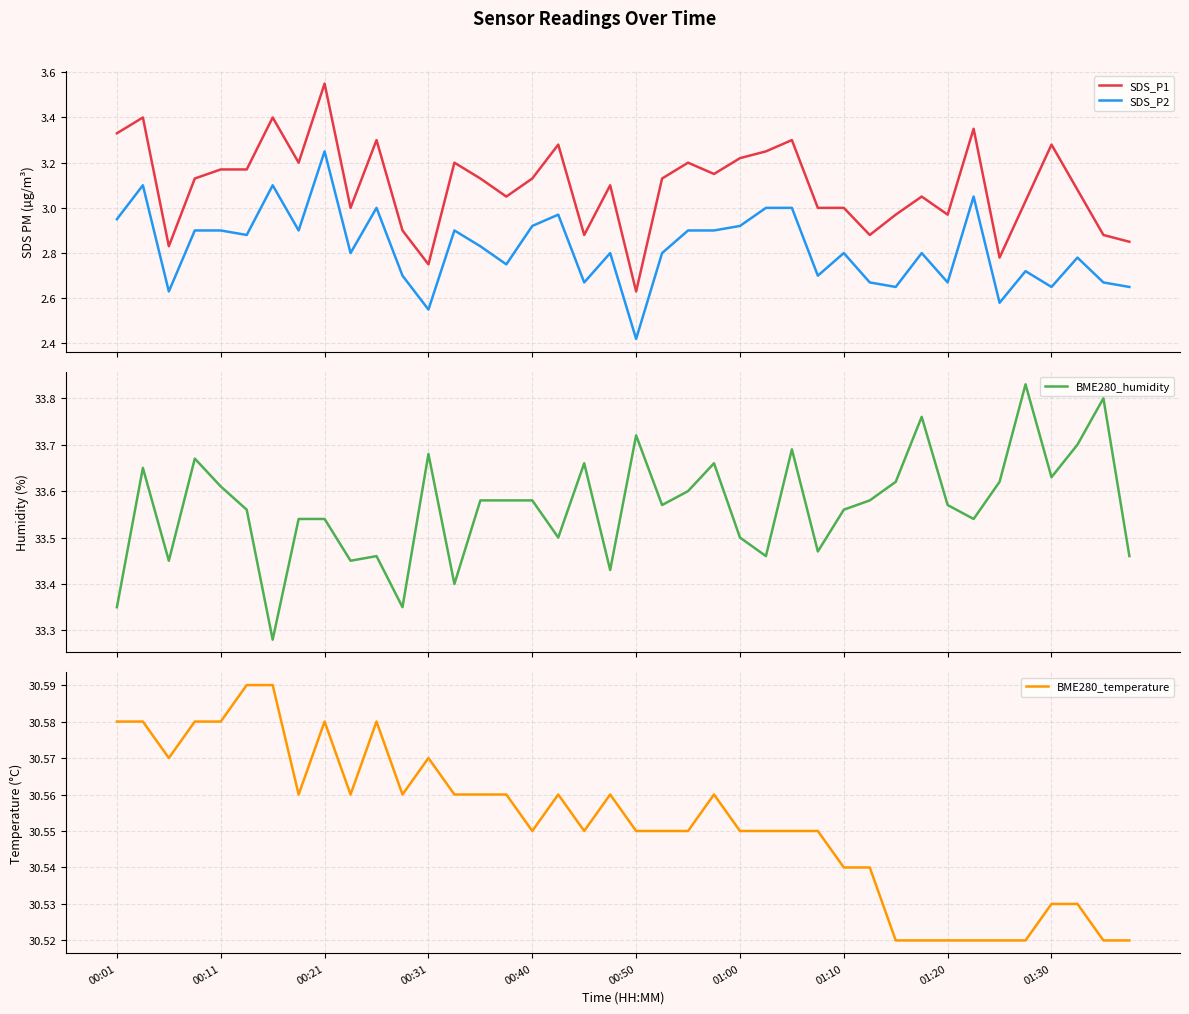

How many lines are shown in the chart?

4